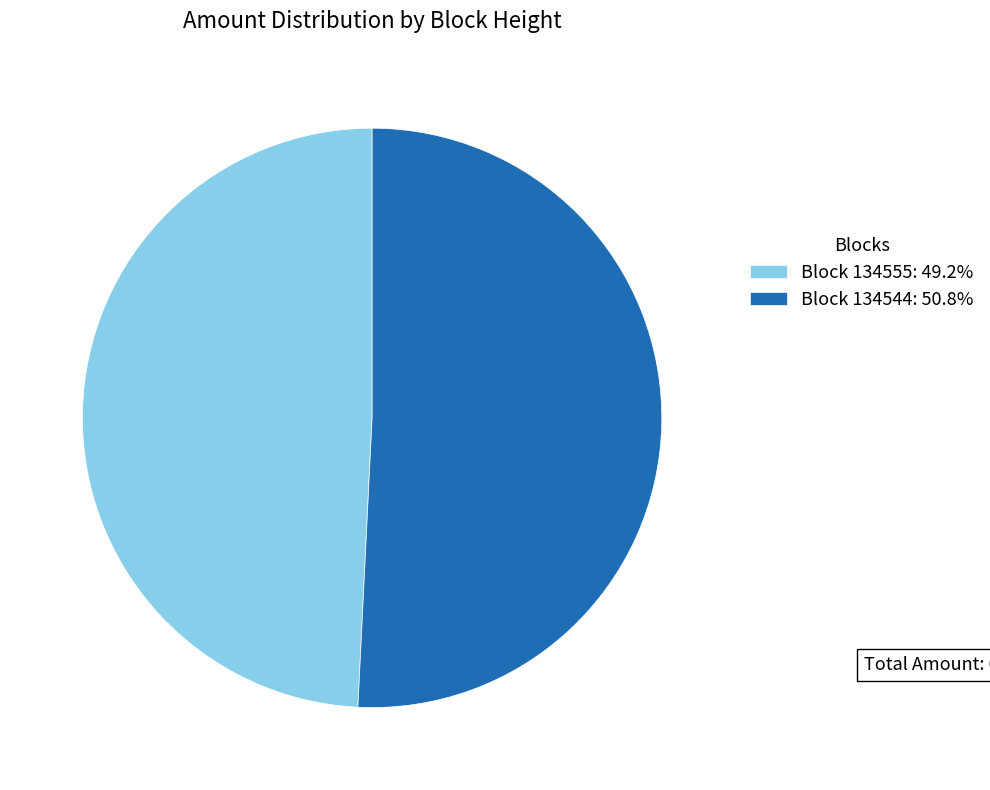

Combined, do Block 134544: 50.8% and Block 134555: 49.2% account for over 50%?

Yes